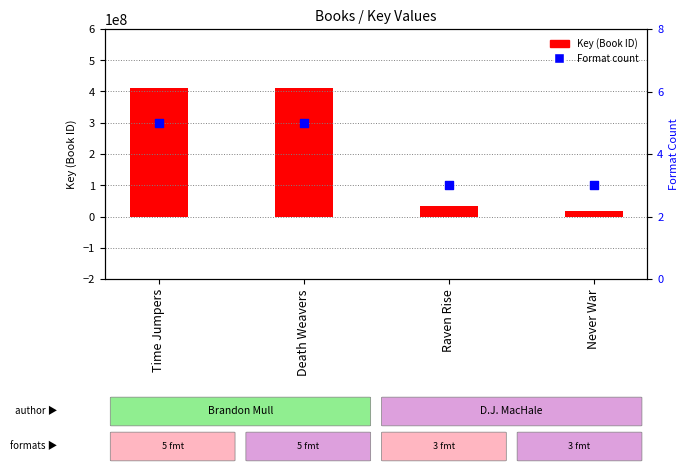

At how many categories does at least one series exceed 197154358?

2